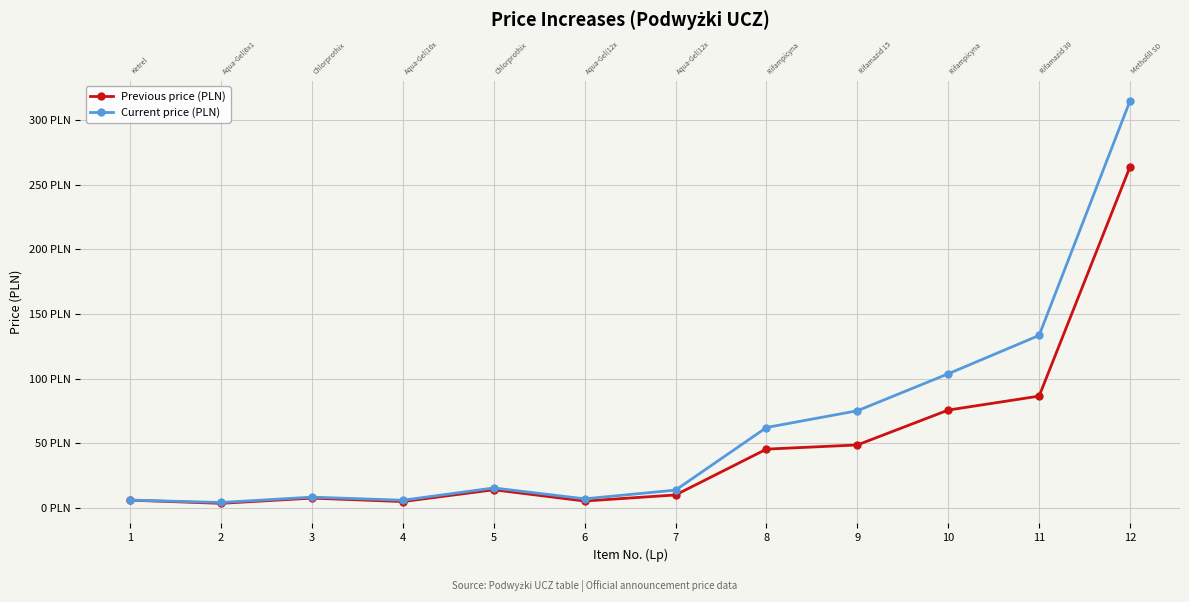

Reading right to left, list all the values displayed in this chart.

Previous price (PLN): 263.9	86.4	75.6	48.6	45.4	9.9	5.2	13.9	4.8	7.5	3.4	5.9
Current price (PLN): 314.9	133.4	103.7	75.1	62.1	13.7	6.9	15.3	5.8	8.2	4.1	5.9